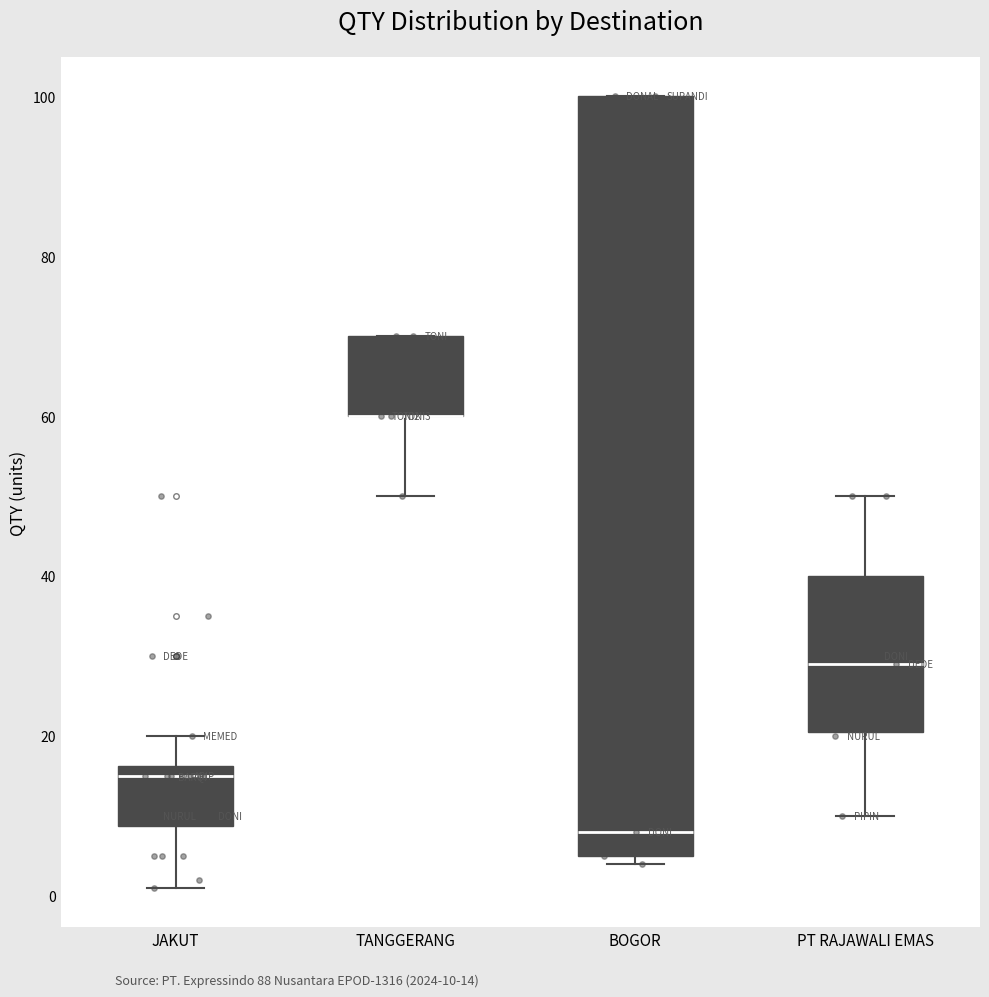

Reading left to right, transcribe this box plot: for each box, give where its median line is, the range the box spans, and where its two whiskers end, as read against the y-axis. The values are not printed on the chart, so give them approximately, as read against the axis.

JAKUT: median 16 (just below the box's upper edge), box 8 to 16, whiskers 2 to 20
TANGGERANG: median 60 (drawn on the box's lower edge), box 60 to 70, whiskers 50 to 70
BOGOR: median 8, box 6 to 100, whiskers 4 to 100
PT RAJAWALI EMAS: median 30, box 20 to 40, whiskers 10 to 50